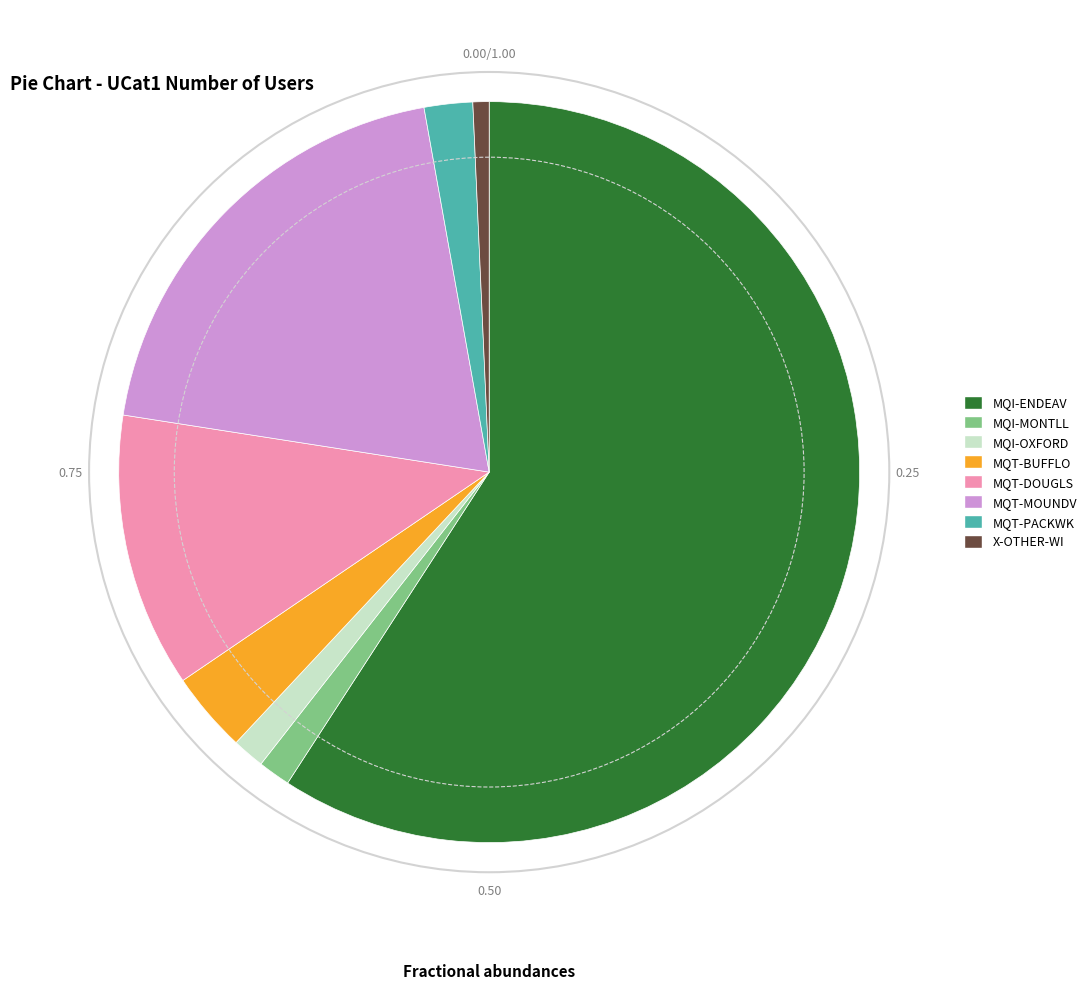

Do MQT-DOUGLS and MQT-PACKWK together represent more than half of the pie?

No